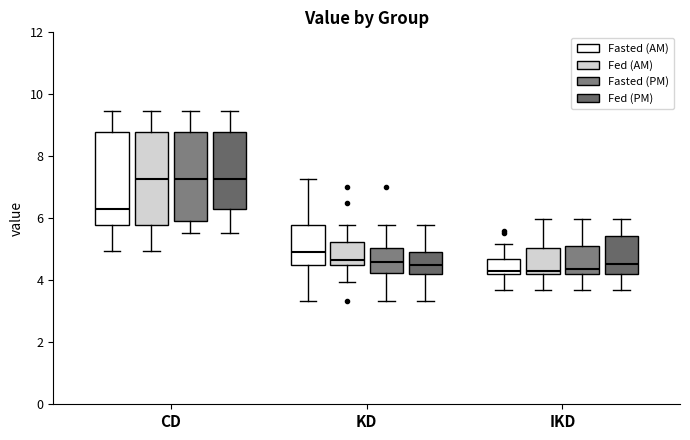

Reading left to right, transcribe this box plot: for each box, give where its median line is, the range the box spans, and where its two whiskers end, as read against the y-axis. The values are not printed on the chart, so give them approximately, as read against the axis.

CD (Fasted (AM)): median 6.4, box 5.8 to 8.8, whiskers 5.0 to 9.4
CD (Fed (AM)): median 7.2, box 5.8 to 8.8, whiskers 5.0 to 9.4
CD (Fasted (PM)): median 7.2, box 6.0 to 8.8, whiskers 5.6 to 9.4
CD (Fed (PM)): median 7.2, box 6.4 to 8.8, whiskers 5.6 to 9.4
KD (Fasted (AM)): median 5.0, box 4.6 to 5.8, whiskers 3.4 to 7.2
KD (Fed (AM)): median 4.6 (just above the box's lower edge), box 4.6 to 5.2, whiskers 4.0 to 5.8
KD (Fasted (PM)): median 4.6, box 4.2 to 5.0, whiskers 3.4 to 5.8
KD (Fed (PM)): median 4.6, box 4.2 to 5.0, whiskers 3.4 to 5.8
IKD (Fasted (AM)): median 4.4, box 4.2 to 4.6, whiskers 3.8 to 5.2
IKD (Fed (AM)): median 4.4, box 4.2 to 5.0, whiskers 3.8 to 6.0
IKD (Fasted (PM)): median 4.4, box 4.2 to 5.2, whiskers 3.8 to 6.0
IKD (Fed (PM)): median 4.6, box 4.2 to 5.4, whiskers 3.8 to 6.0